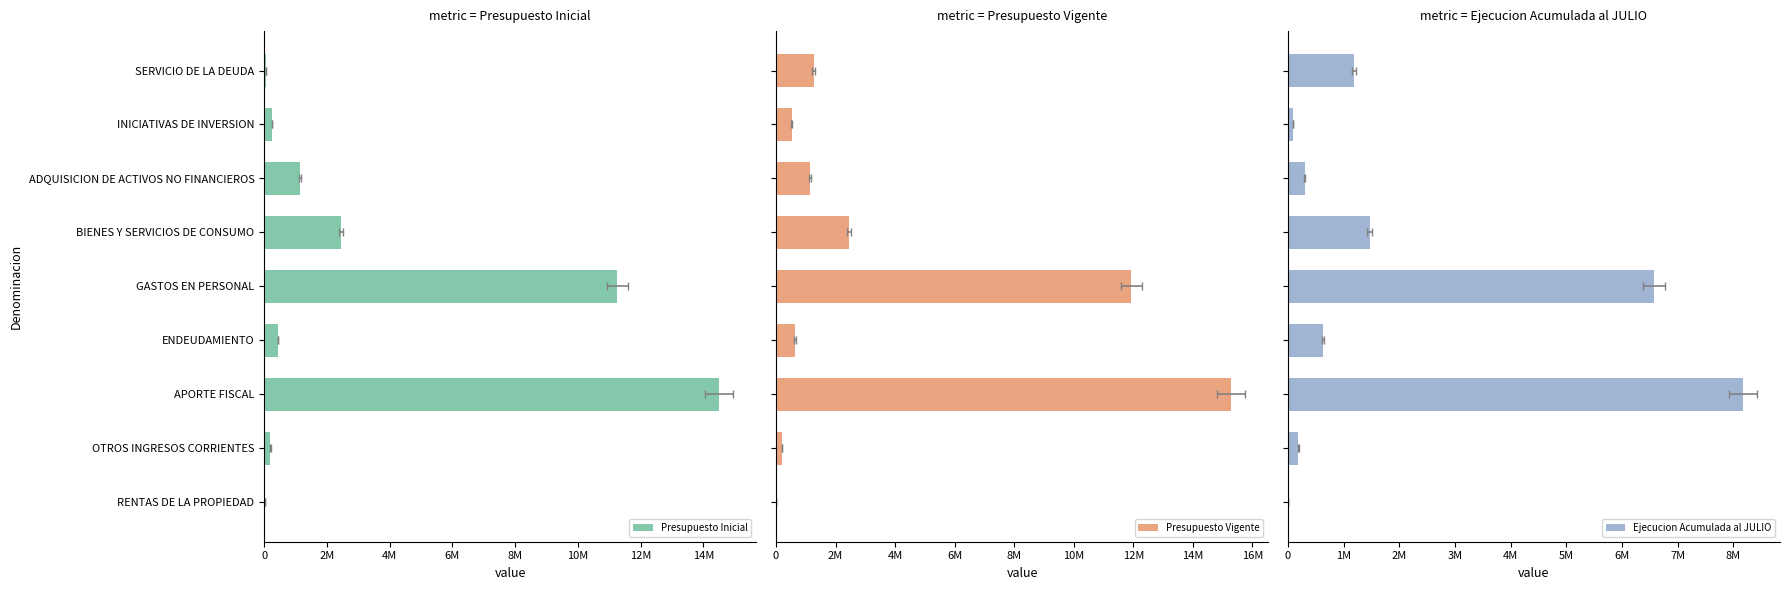

What is the spread (max minus min) of values at ADQUISICION DE ACTIVOS NO FINANCIEROS?

842582